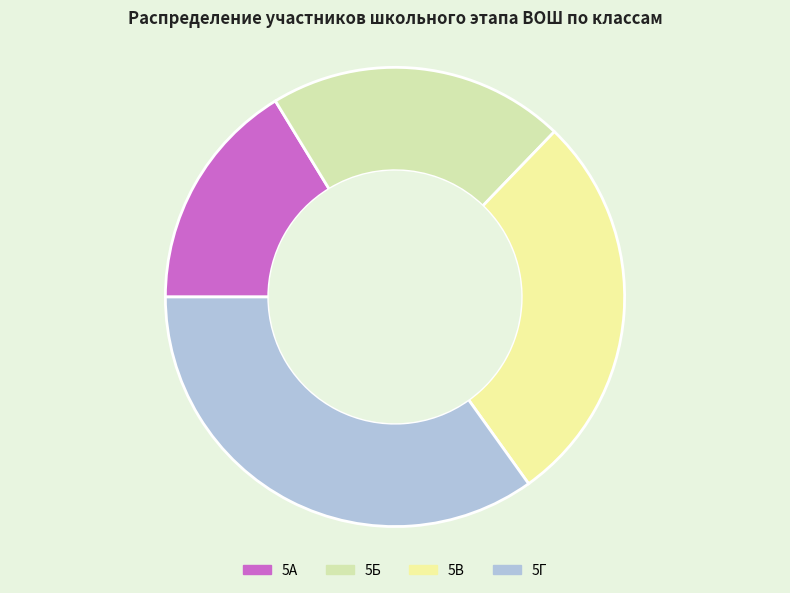

How many slices are in this pie chart?

4